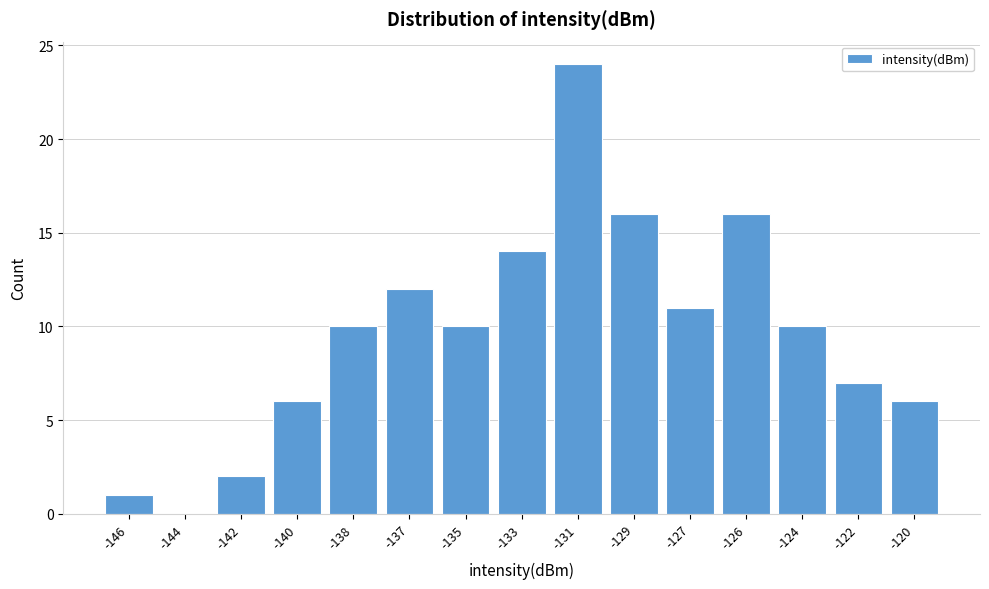

Reading left to right, extract all data points from this chart.

-146=1	-144=0	-142=2	-140=6	-138=10	-137=12	-135=10	-133=14	-131=24	-129=16	-127=11	-126=16	-124=10	-122=7	-120=6